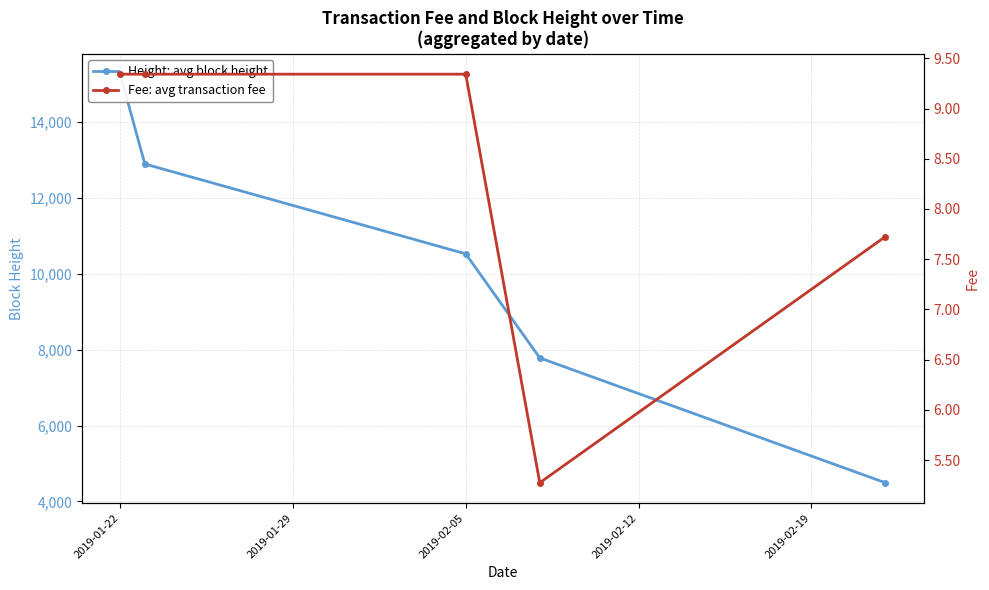

At how many categories does at least one series exceed 12128?

2